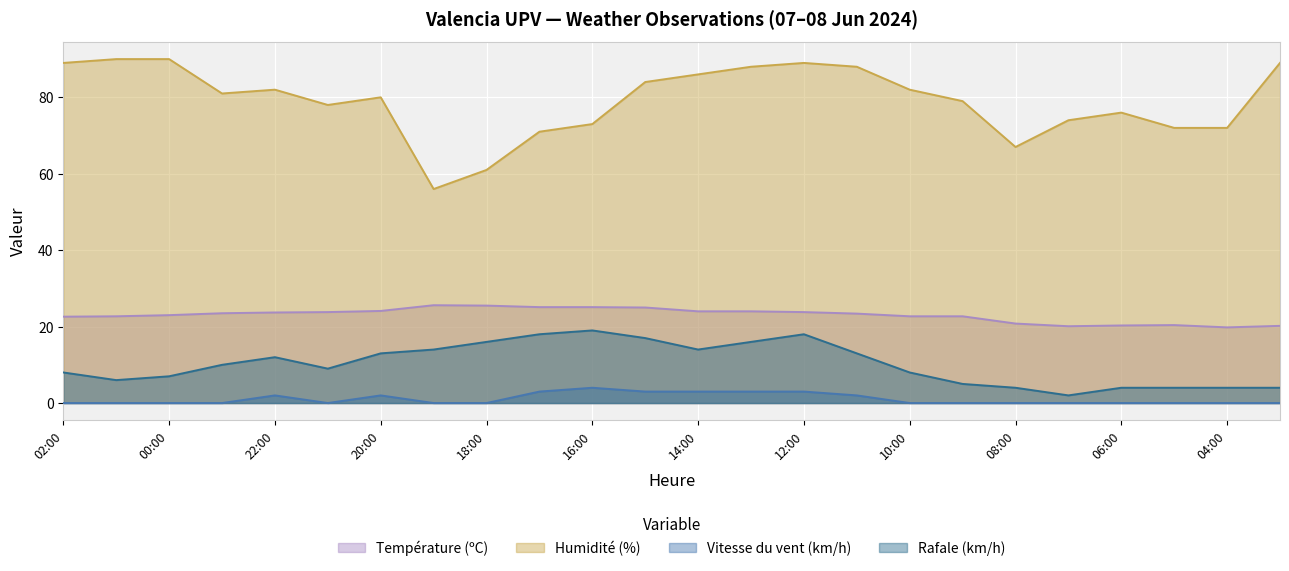

Rank the series at 09:00 from highest to lowest value.

Humidité (%), Température (ºC), Rafale (km/h), Vitesse du vent (km/h)